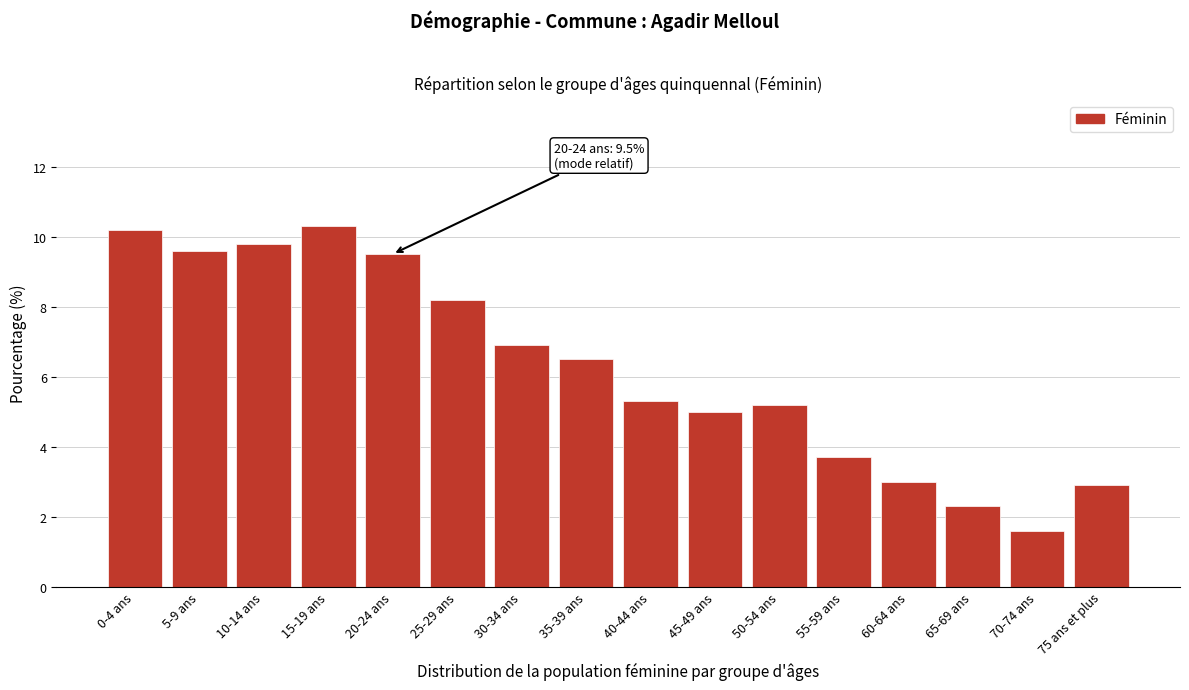

Reading left to right, extract all data points from this chart.

10.2	9.6	9.8	10.3	9.5	8.2	6.9	6.5	5.3	5.0	5.2	3.7	3.0	2.3	1.6	2.9